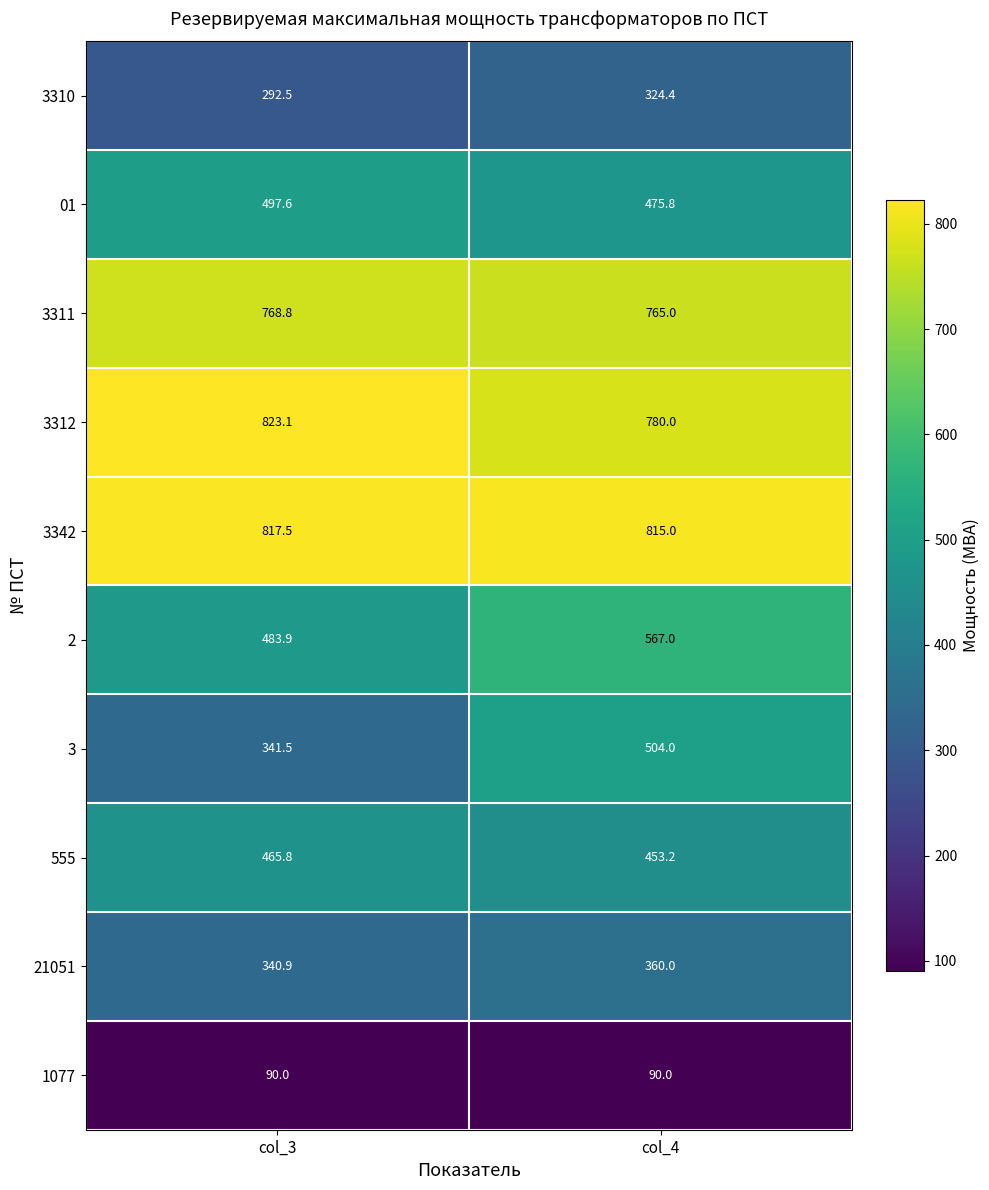

Reading left to right, transcribe all the data shown in this chart.

3310: 292.5	324.4
01: 497.6	475.8
3311: 768.8	765.0
3312: 823.1	780.0
3342: 817.5	815.0
2: 483.9	567.0
3: 341.5	504.0
555: 465.8	453.2
21051: 340.9	360.0
1077: 90.0	90.0